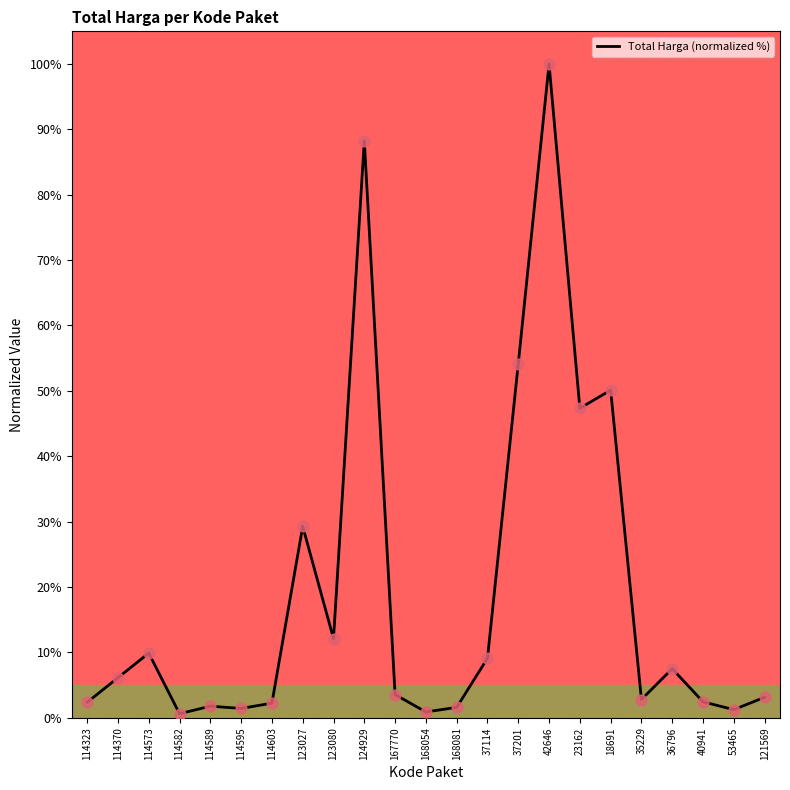

What is the ratio of the value at 42646 to the value at 114589?

56.7